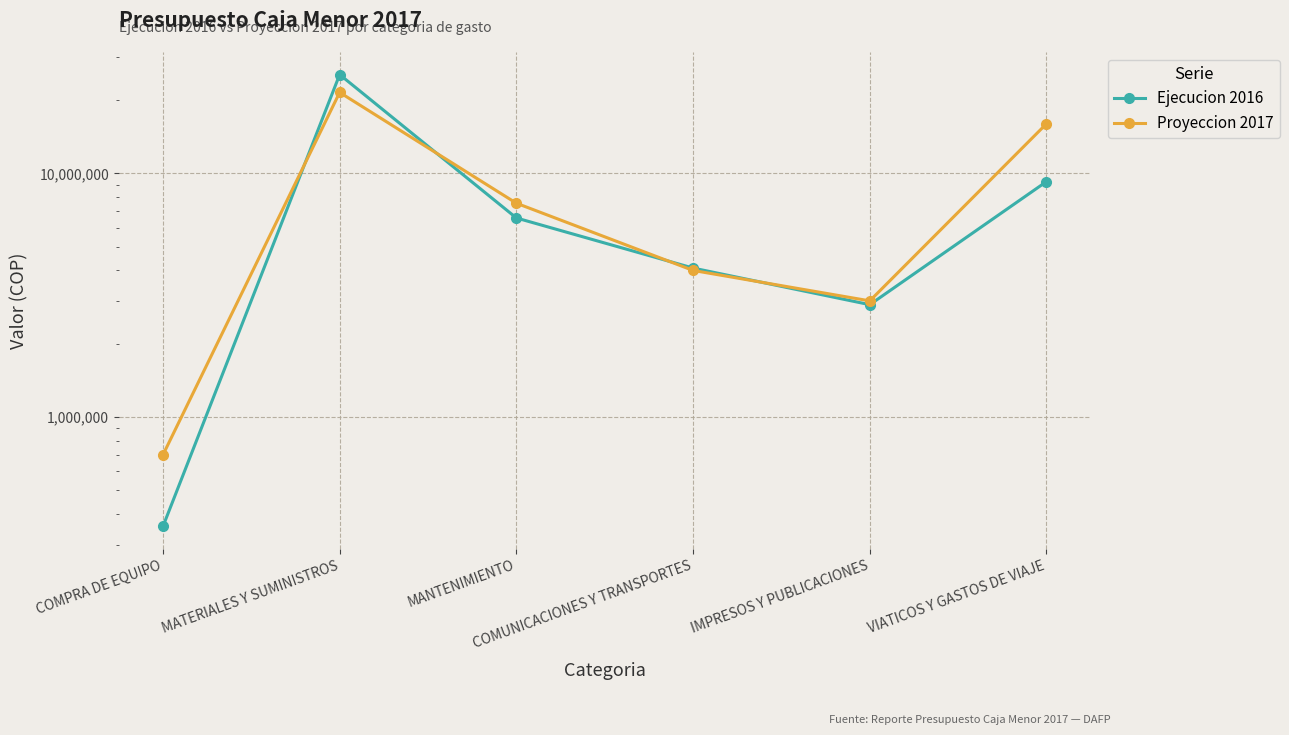

Reading left to right, list all the values displayed in this chart.

Ejecucion 2016: 356000	25458497	6567122	4090465	2893964	9261670
Proyeccion 2017: 700000	21510000	7550000	4000000	3000000	16000000